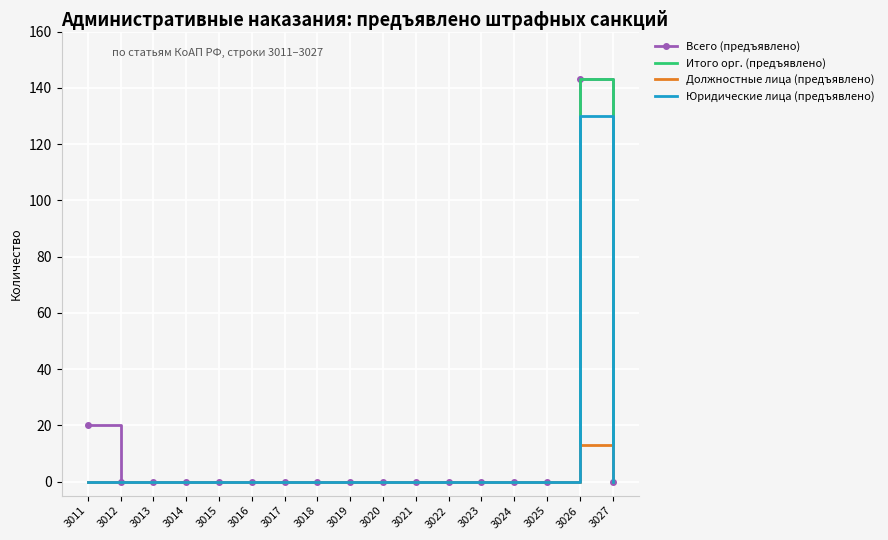

At which label does Должностные лица (предъявлено) reach its peak?

3026